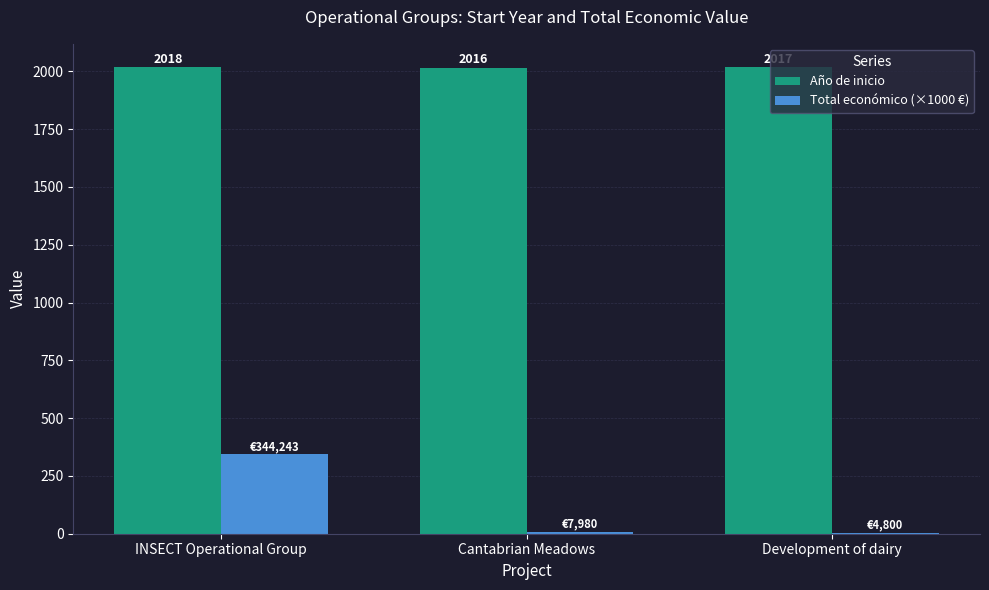

What is the maximum value shown in the chart?

2018.0